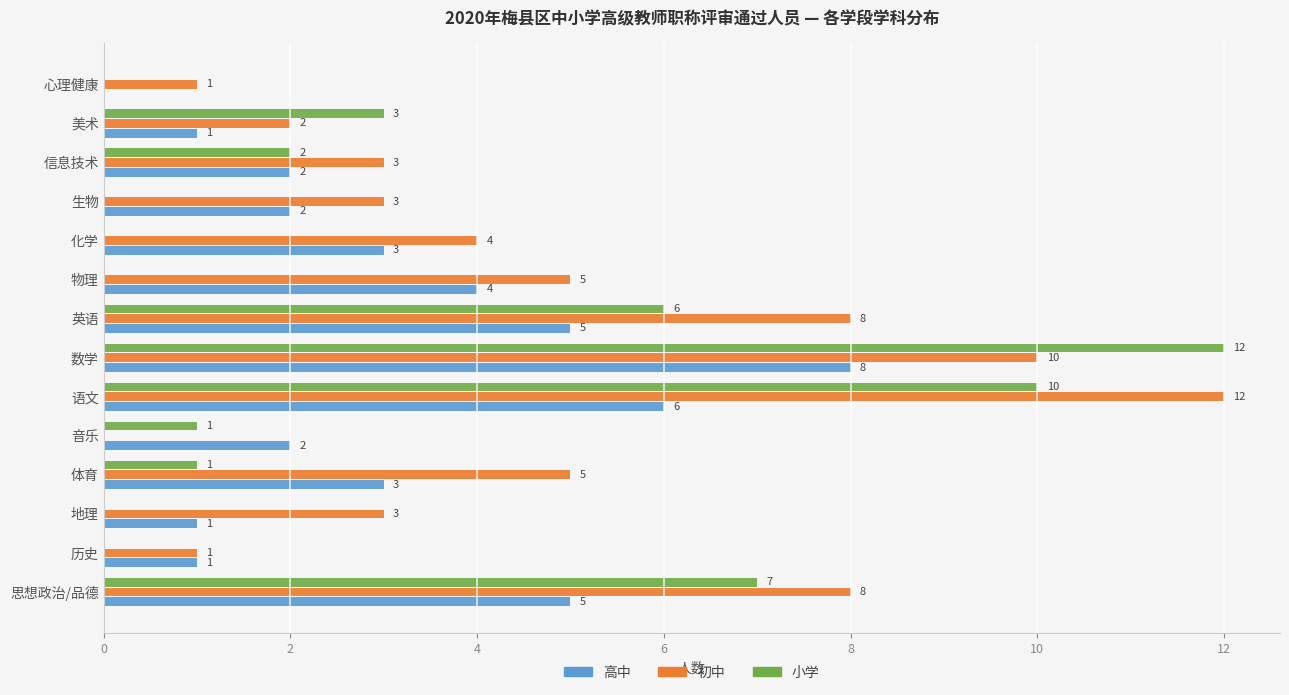

How many 高中 values are between 1 and 5?

11